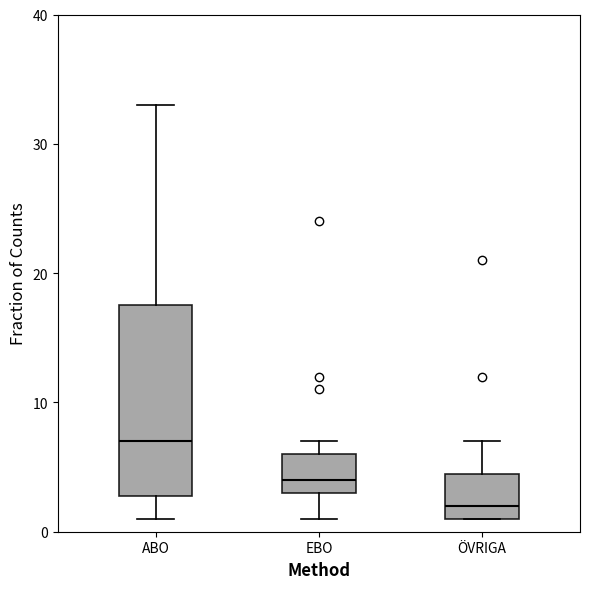

Reading left to right, read every box against the y-axis: the position of its median line, the range the box covers, and the ends of its whiskers. The values are not printed on the chart, so give them approximately, as read against the axis.

ABO: median 7, box 3 to 18, whiskers 1 to 33
EBO: median 4, box 3 to 6, whiskers 1 to 7
ÖVRIGA: median 2, box 1 to 5, whiskers 1 to 7